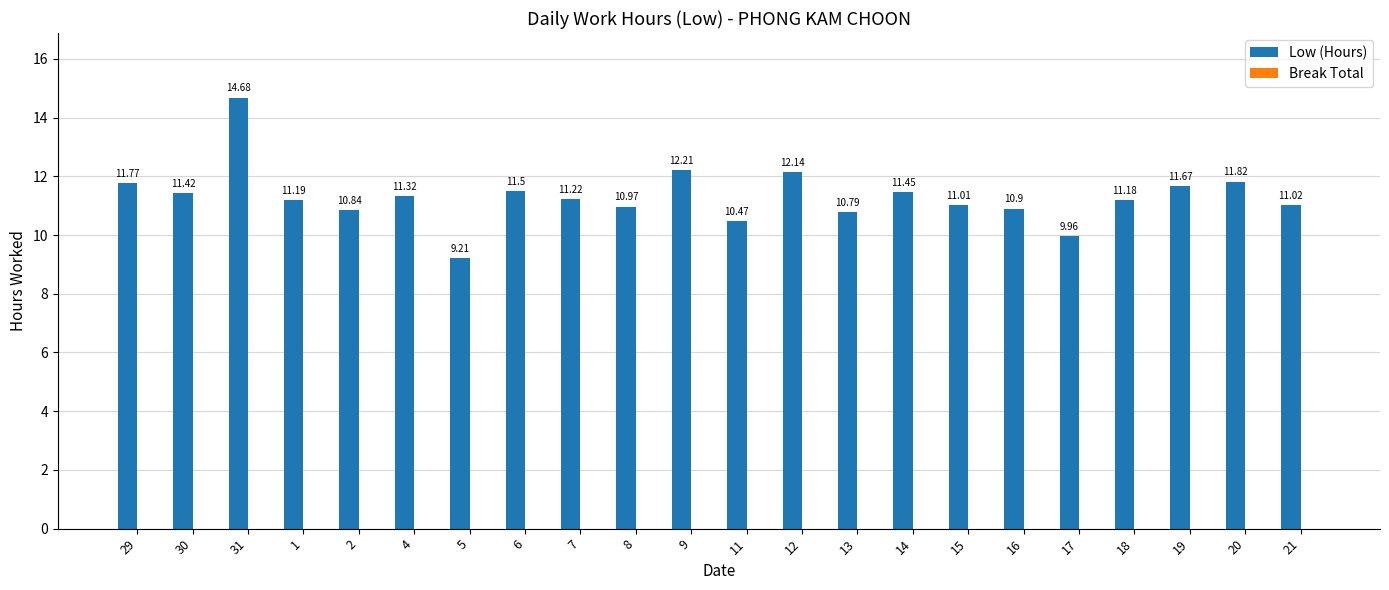

Rank the categories by value from highest to lowest.

31, 9, 12, 20, 29, 19, 6, 14, 30, 4, 7, 1, 18, 21, 15, 8, 16, 2, 13, 11, 17, 5